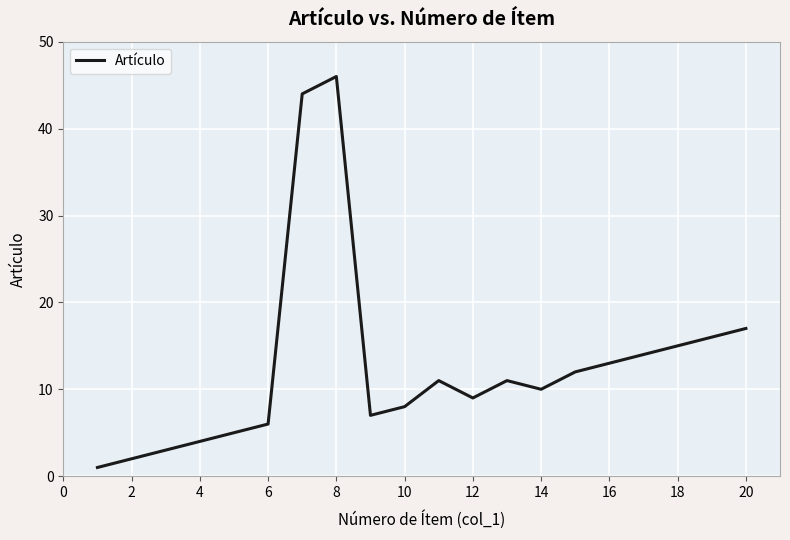

What is the difference between the maximum and minimum values?

45